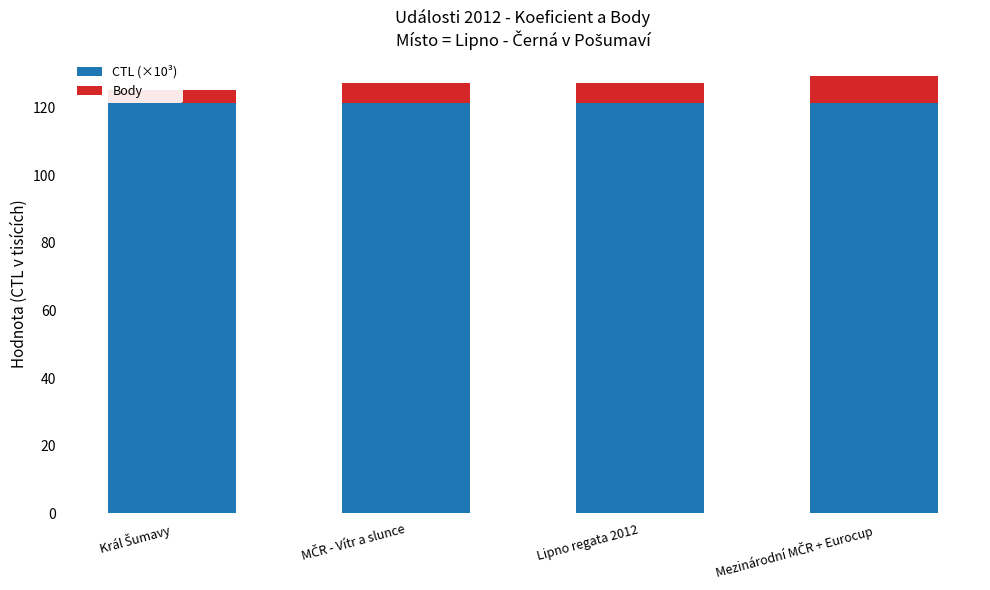

How many data points in Body are less than 6?

1